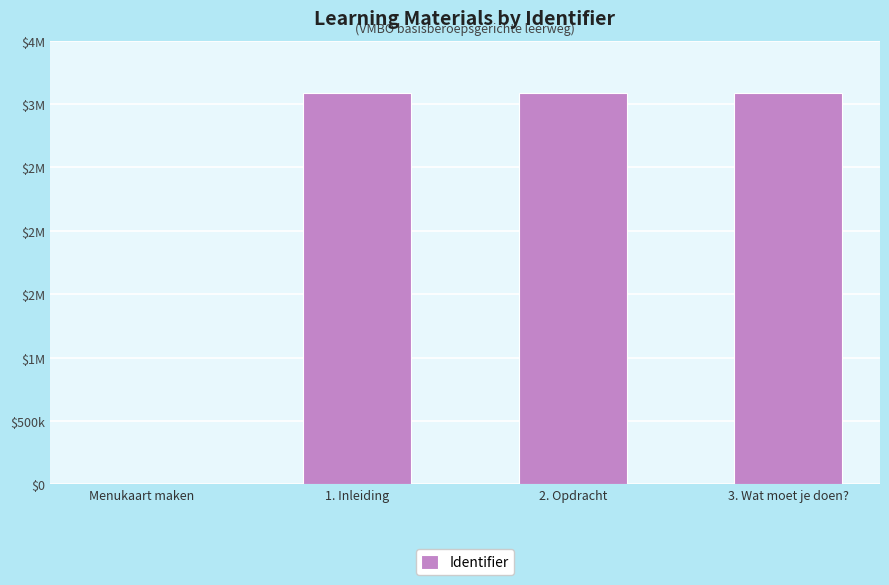

Reading right to left, extract all data points from this chart.

3084163	3084161	3084159	0